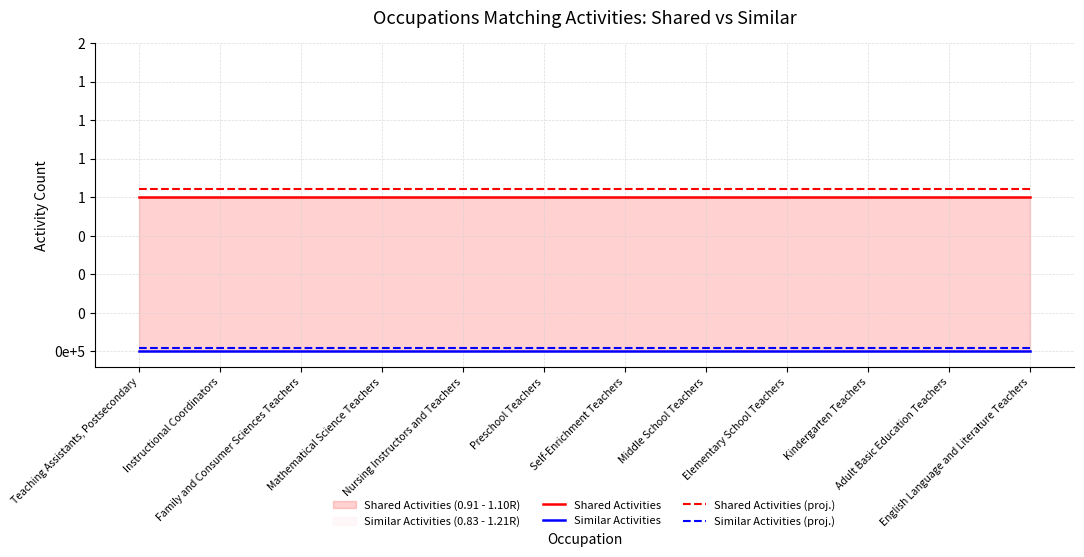

How many lines are shown in the chart?

4